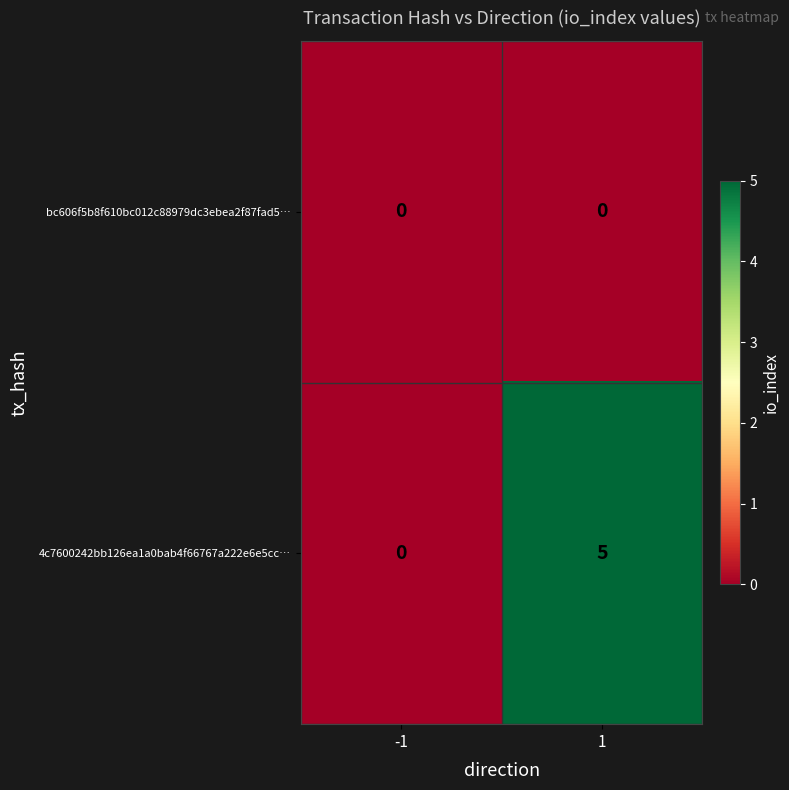

Rank the series by their maximum value, from highest to lowest.

4c7600242bb126ea1a0bab4f66767a222e6e5cc…, bc606f5b8f610bc012c88979dc3ebea2f87fad5…